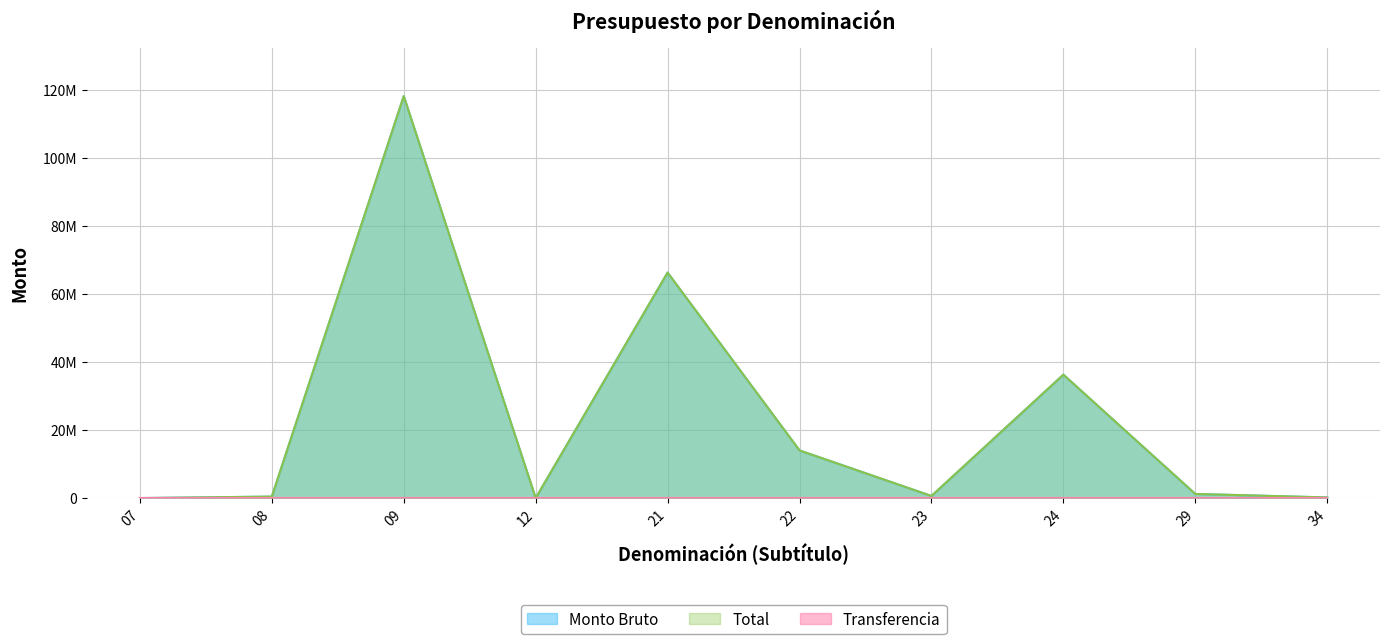

True or false: Monto Bruto has more than 0 interior local peaks.

True